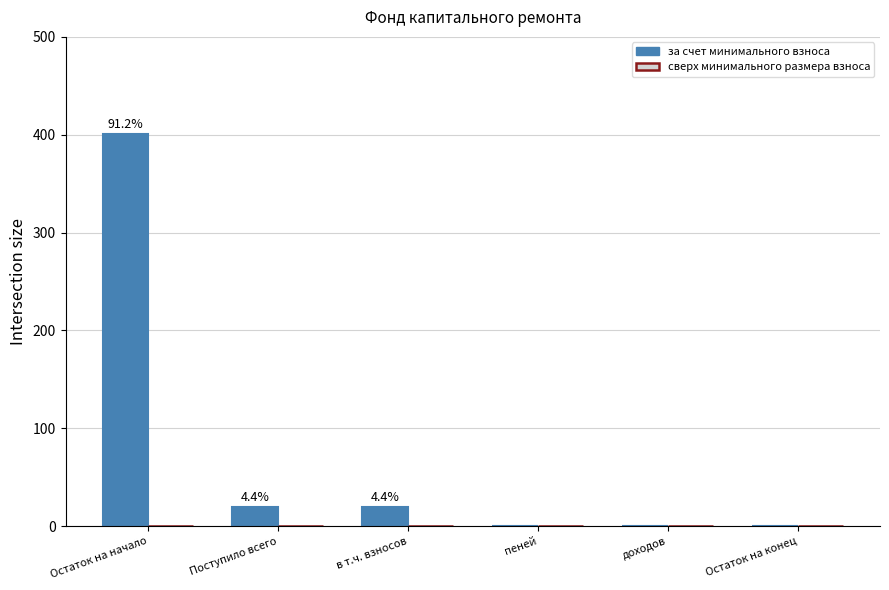

Reading right to left, list all the values displayed in this chart.

за счет минимального взноса: 0.0	0.0	0.0	19.4	19.4	401.1
сверх минимального размера взноса: 0.0	0.0	0.0	0.0	0.0	0.0